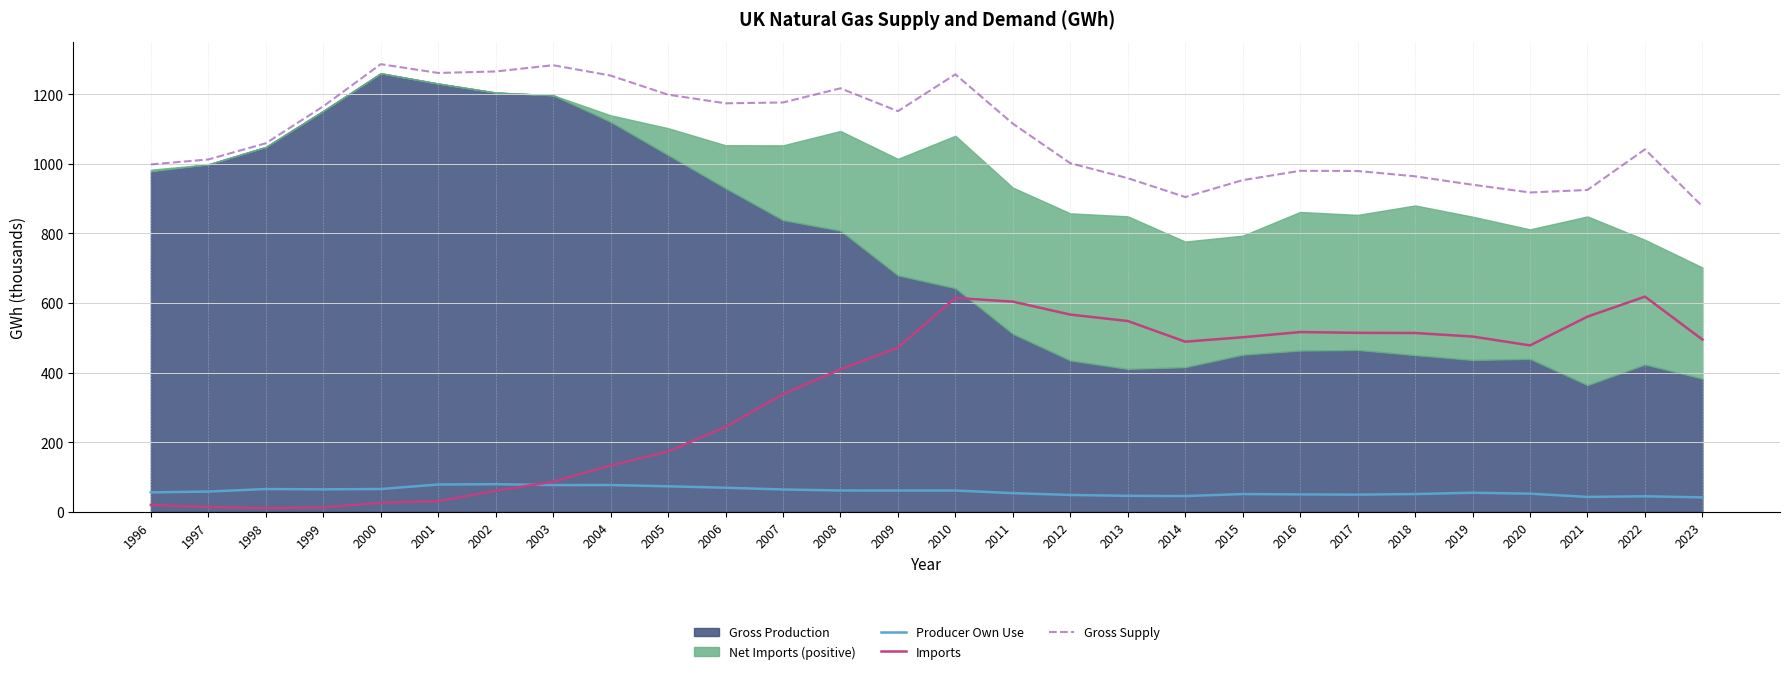

True or false: Gross Supply and Imports intersect in this chart.

False